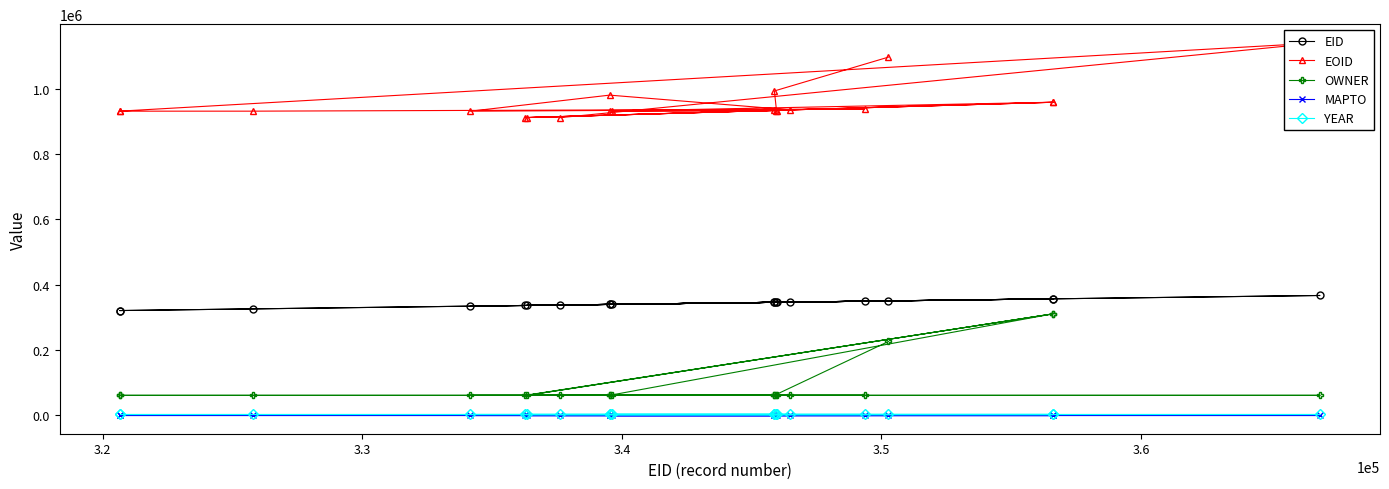

Which series changed the most between 3.2 and 3.4?

EOID